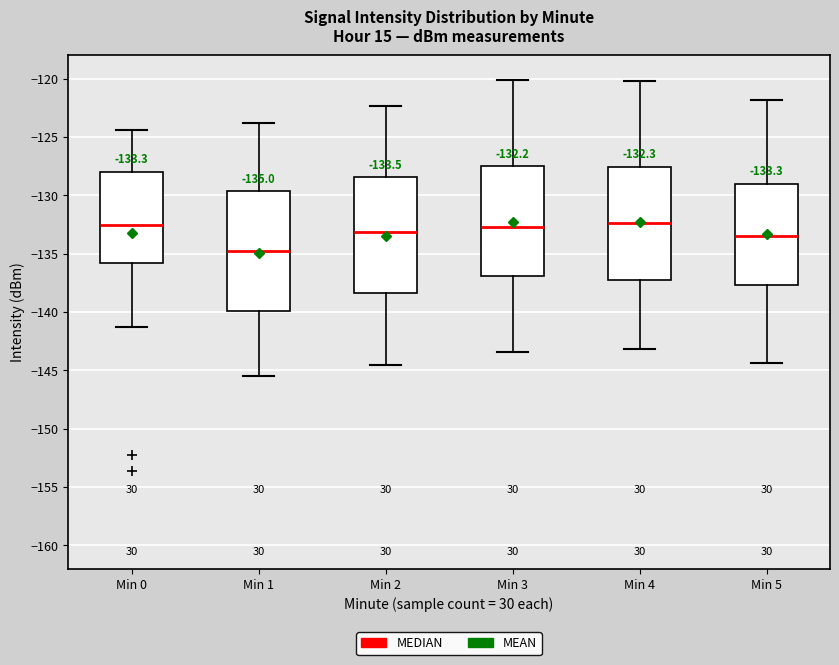

Which box has the lowest median line?

Min 1